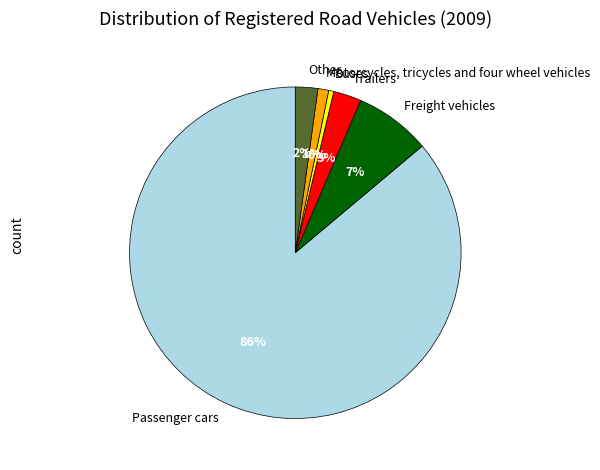

Is the sum of Trailers and Motorcycles, tricycles and four wheel vehicles greater than half?

No